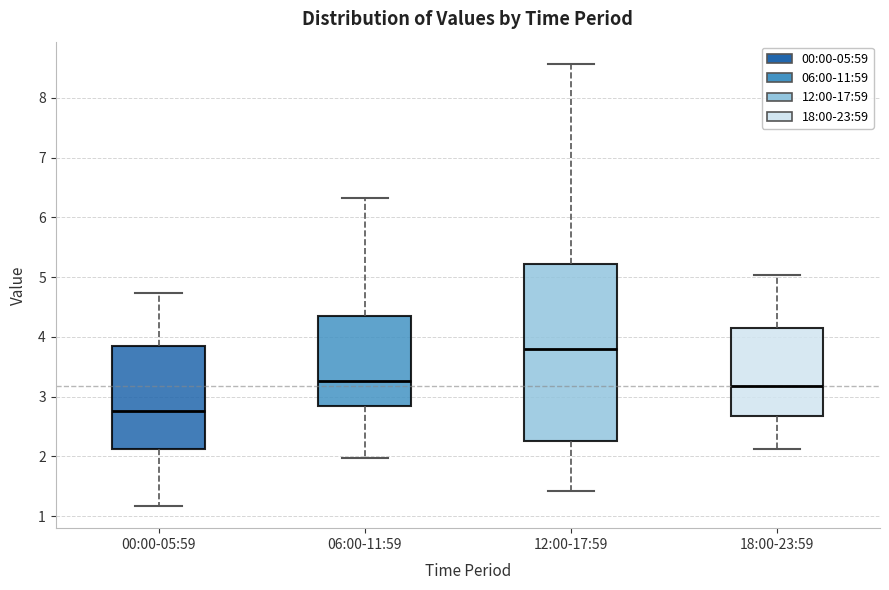

Where does the lower whisker of the box for 18:00-23:59 end on the y-axis? The values are not printed on the chart, so give them approximately, as read against the axis.

2.1